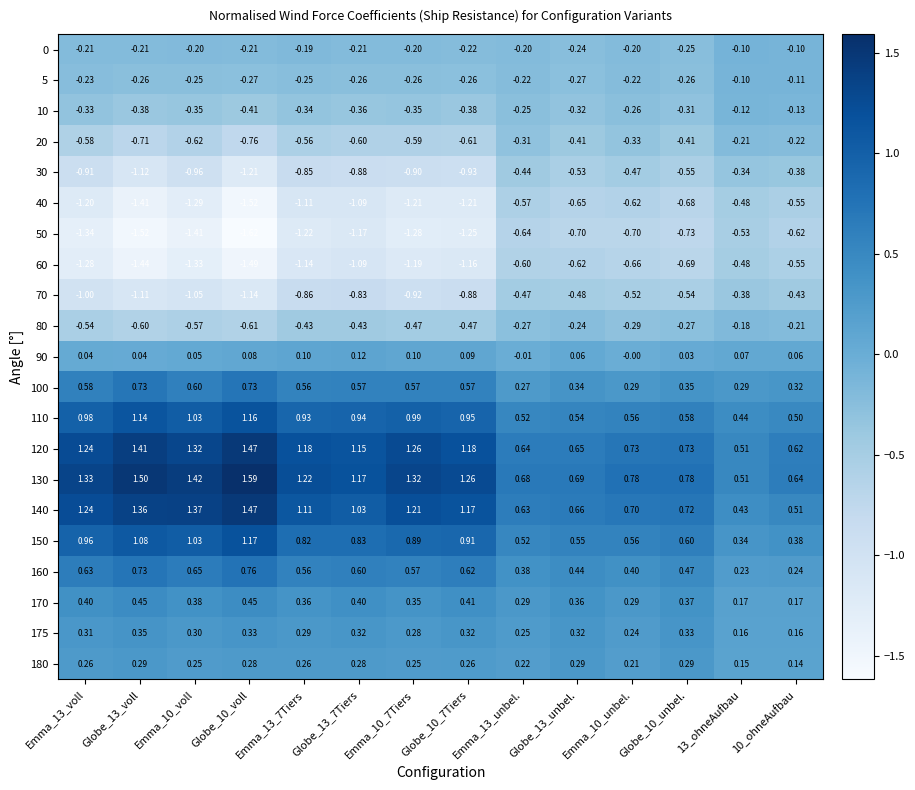

Is the value of 70 at Emma_10_unbel. greater than the value of 90 at Globe_10_voll?

No